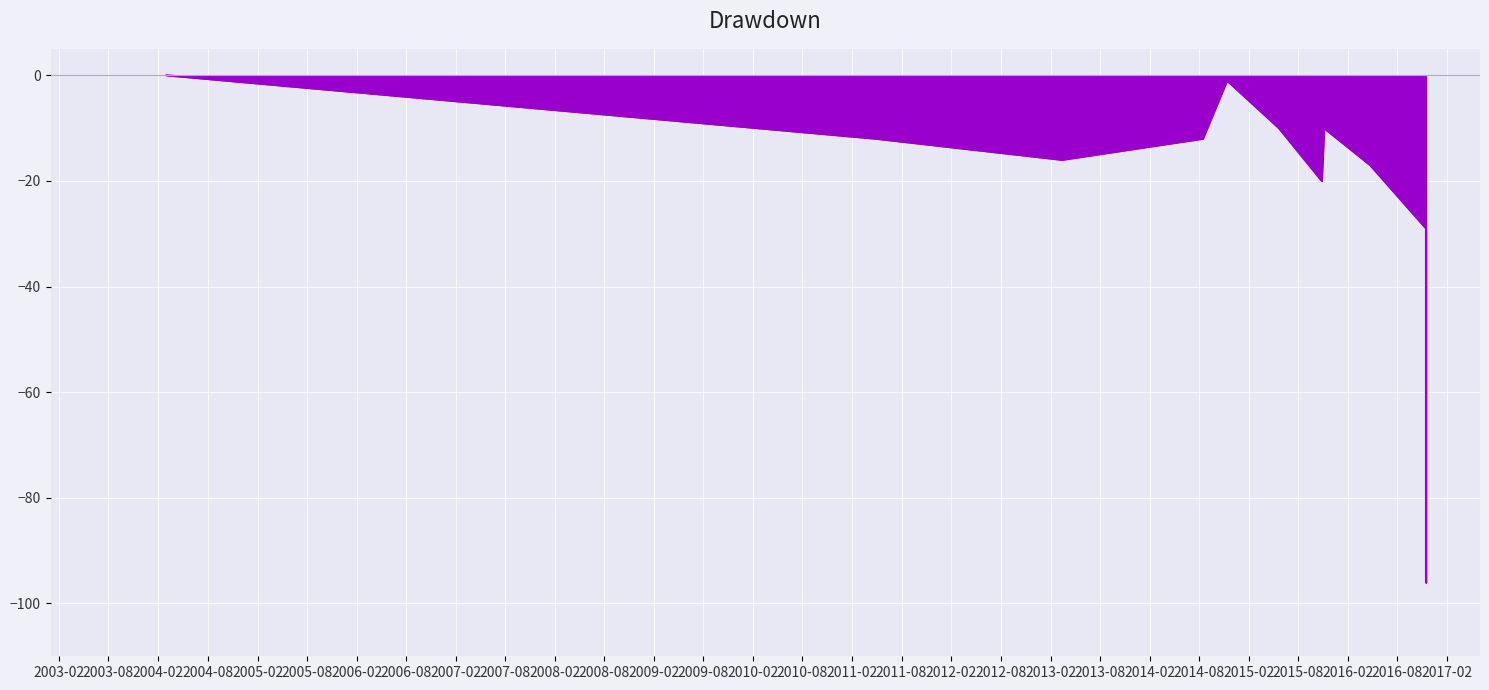

What is the difference between the values at 2016-11-14 and 2014-11-12?

28